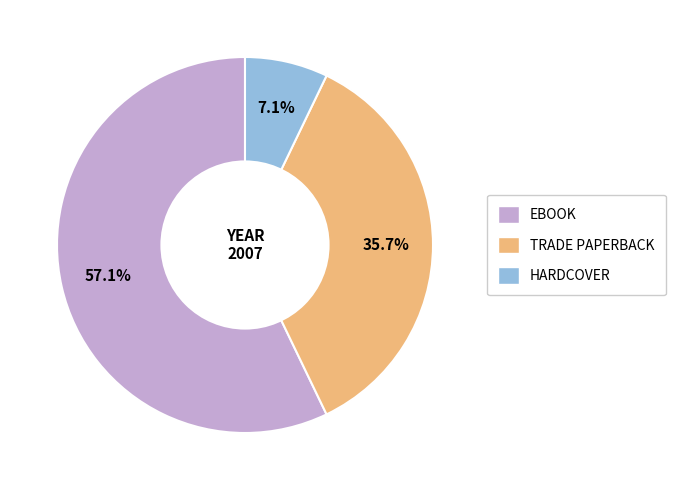

How many slices are in this pie chart?

3